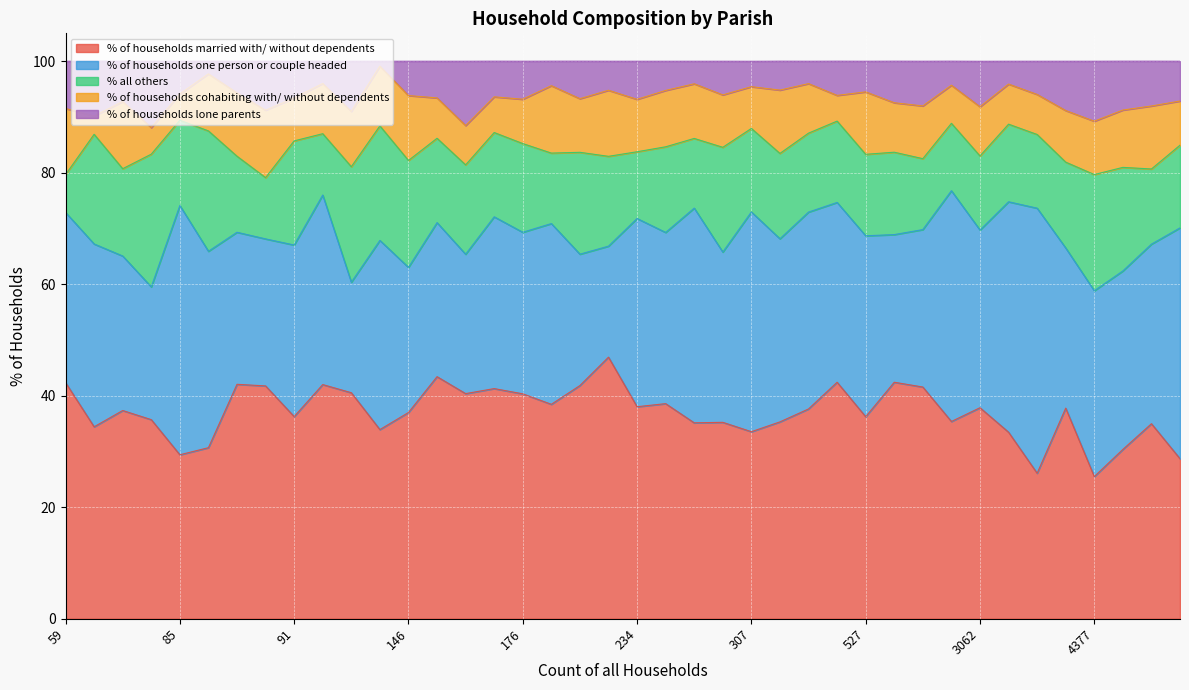

What is the difference between the maximum and minimum values in the % of households married with/ without dependents series?

21.4